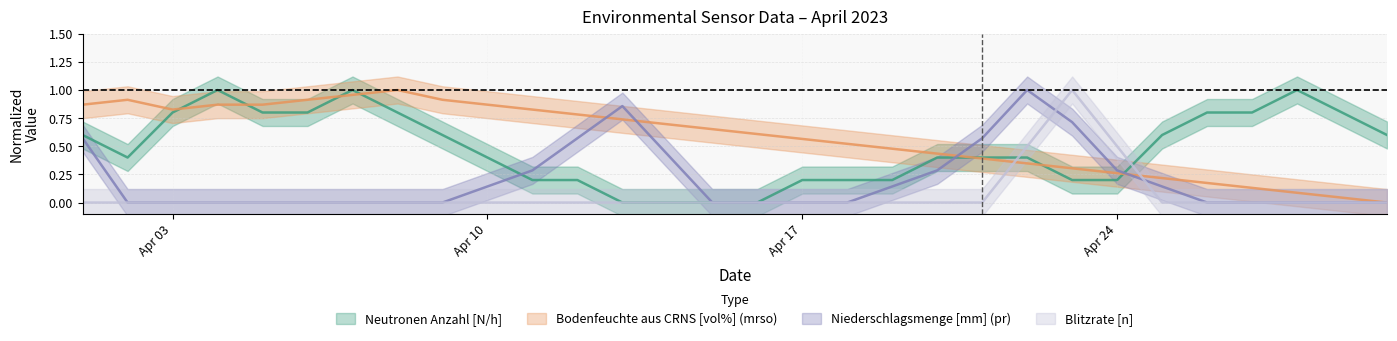

True or false: Niederschlagsmenge [mm] (pr) has a value of 0.4 at 2023-04-14.

True